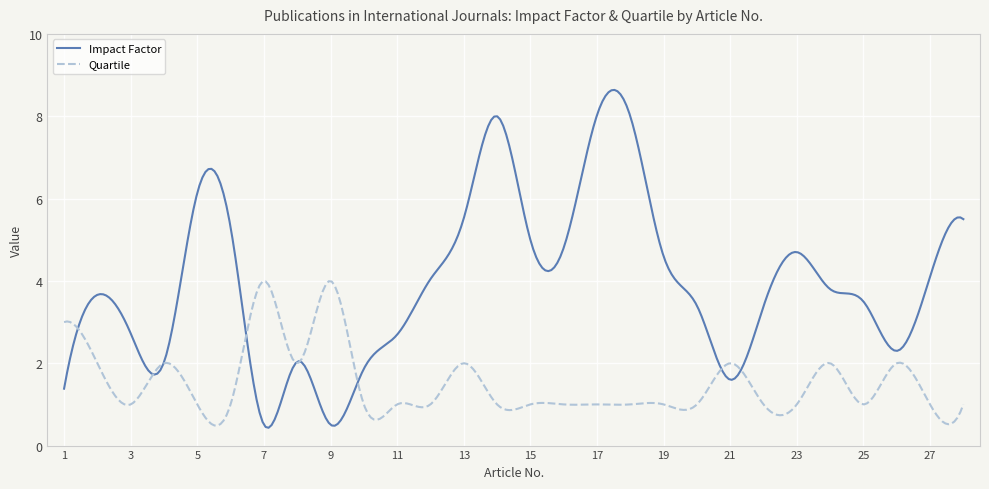

True or false: Impact Factor and Quartile cross at least once.

True